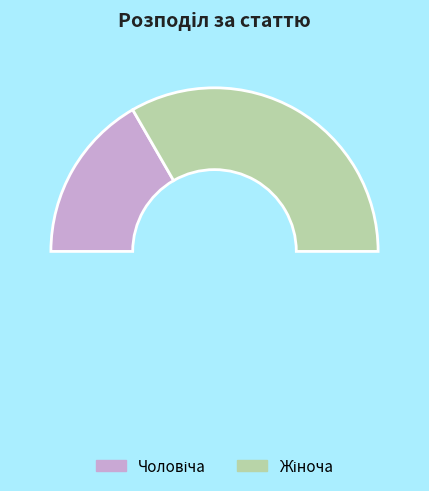

Count the number of slices in the pie.

3